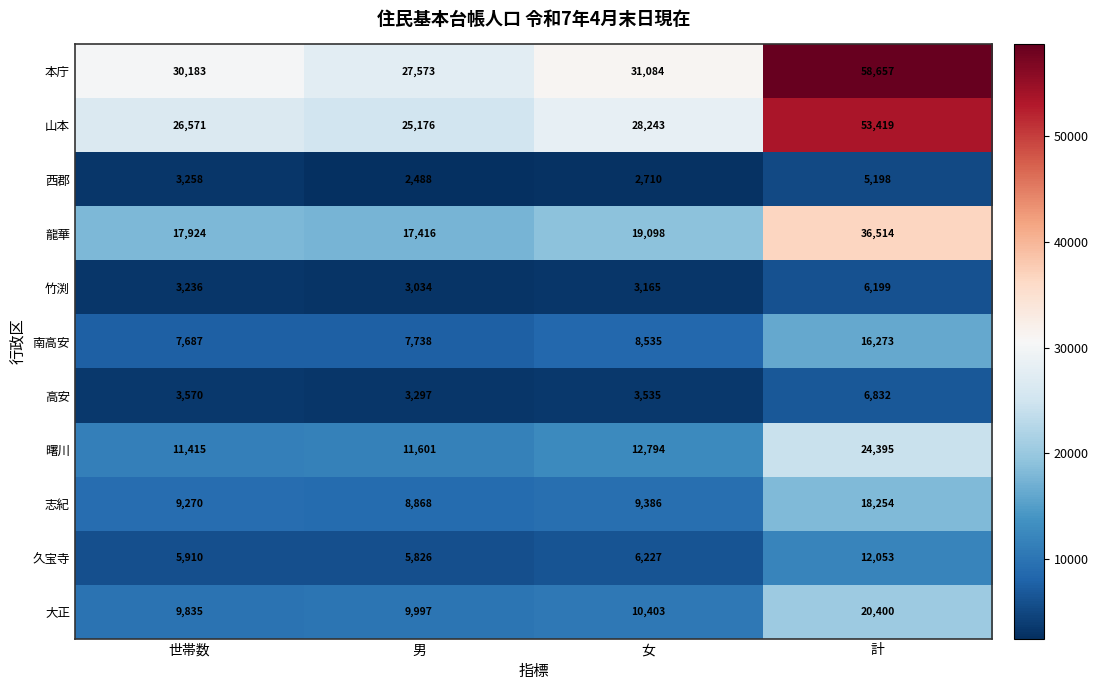

What is the difference between the second highest and minimum values in the 本庁 series?

3511